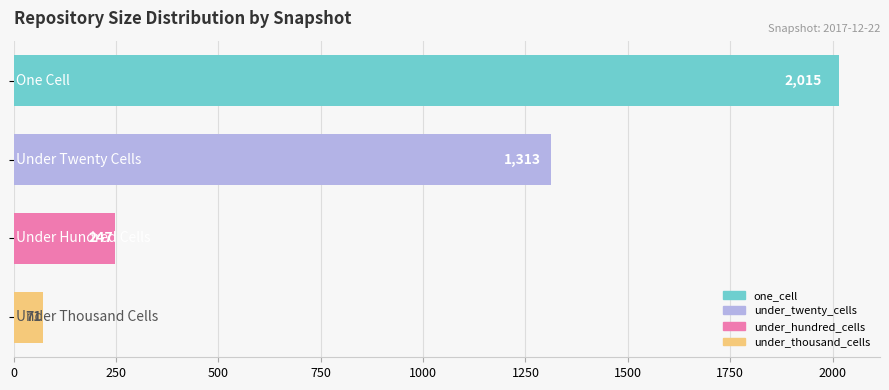

What is the minimum value shown in the chart?

71